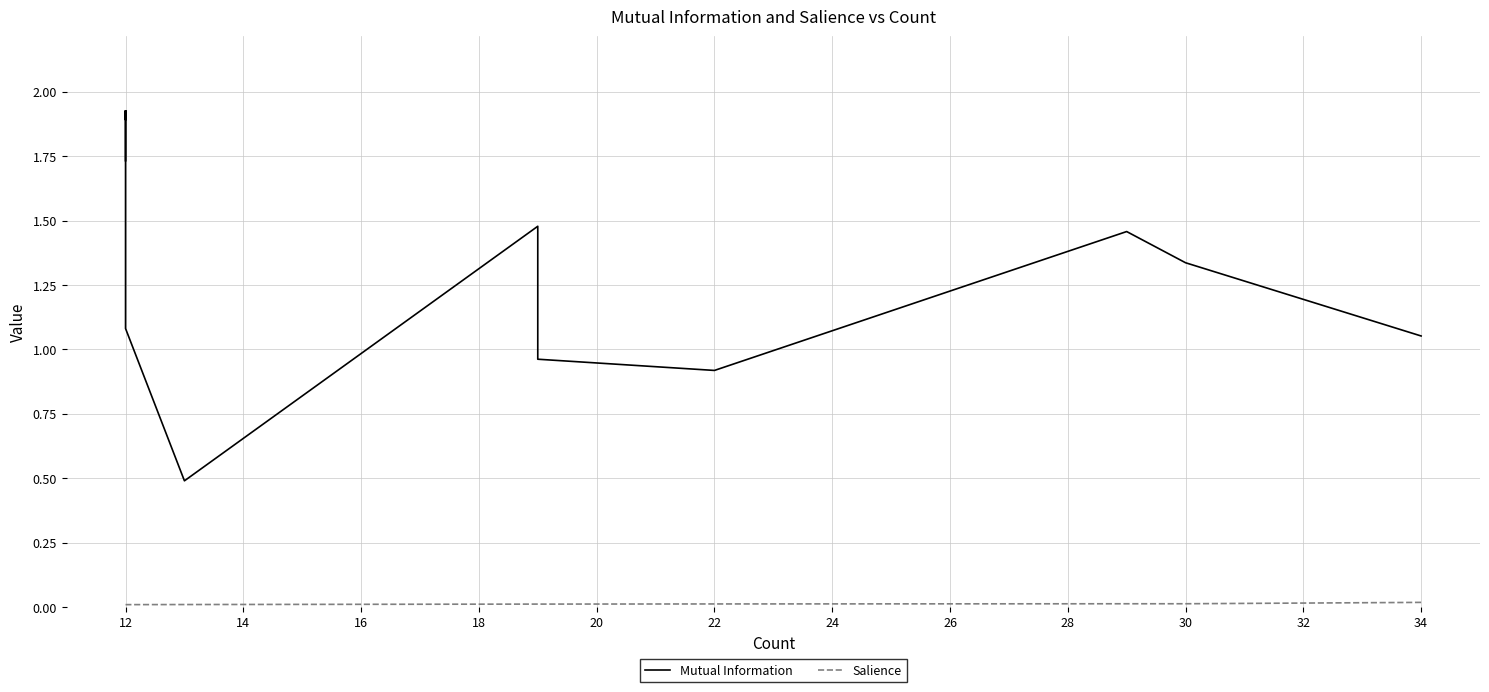

True or false: Salience and Mutual Information intersect in this chart.

False